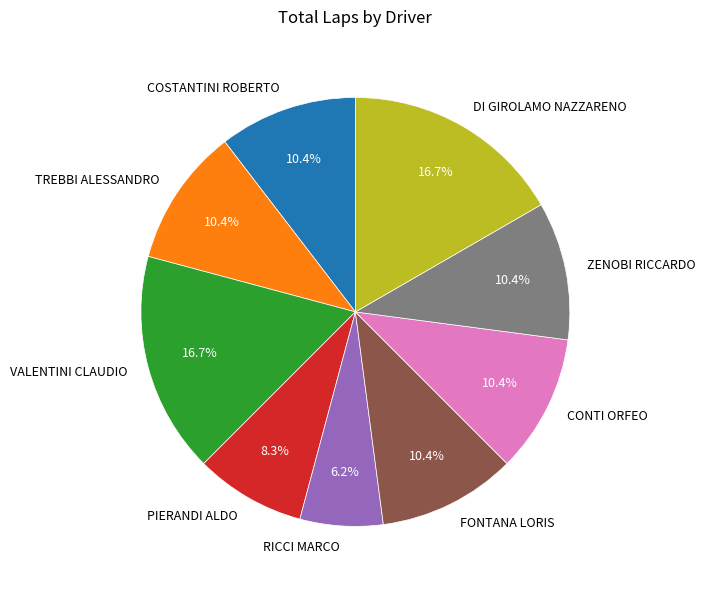

What is the total percentage of VALENTINI CLAUDIO and FONTANA LORIS?

27.1%